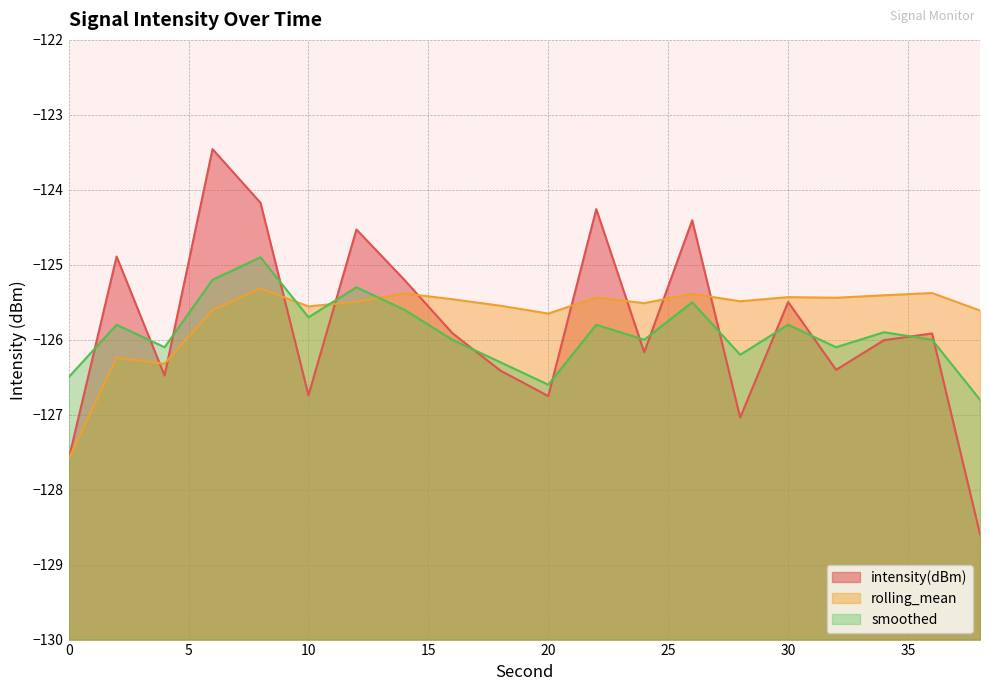

What is the spread (max minus min) of values at 18?

0.9